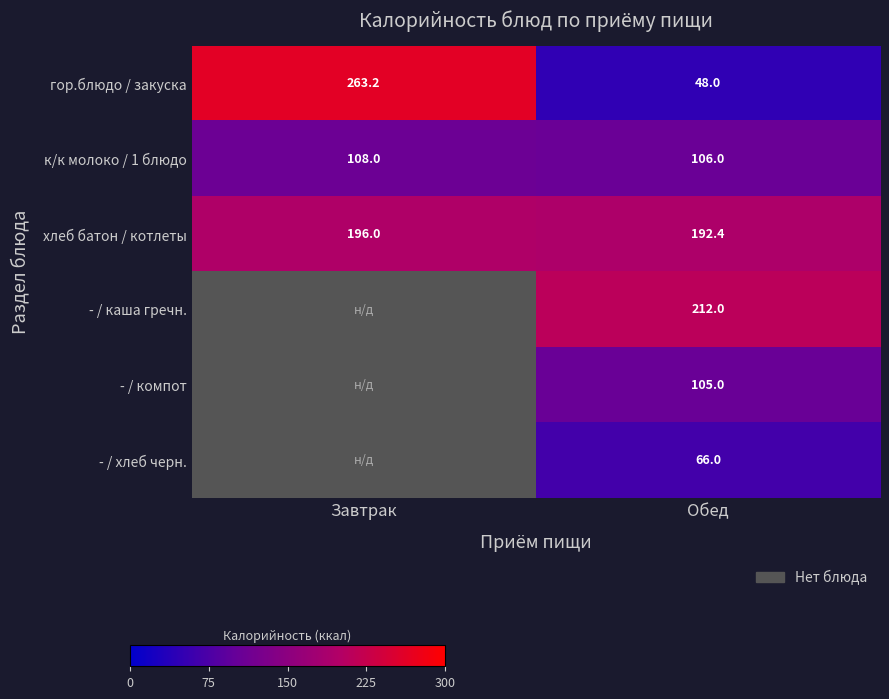

At Обед, list the series in order from smallest to largest.

гор.блюдо / закуска, - / хлеб черн., - / компот, к/к молоко / 1 блюдо, хлеб батон / котлеты, - / каша гречн.